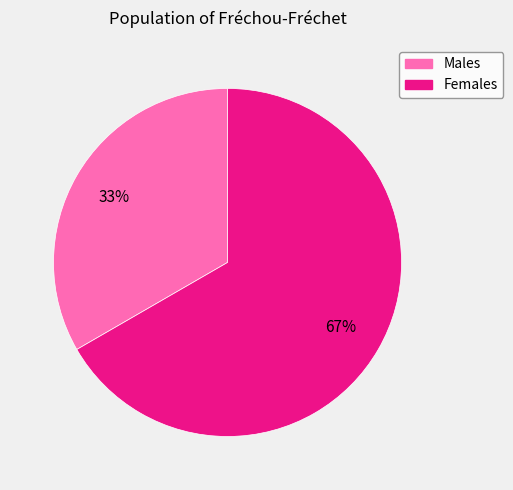

Is there any slice that represents more than half of the pie?

Yes